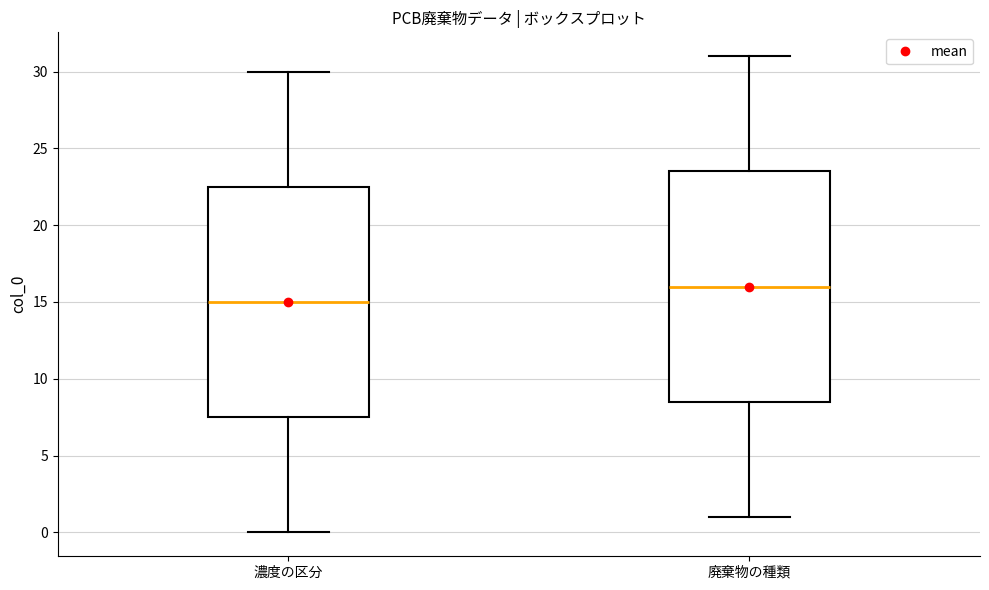

Reading left to right, transcribe this box plot: for each box, give where its median line is, the range the box spans, and where its two whiskers end, as read against the y-axis. The values are not printed on the chart, so give them approximately, as read against the axis.

濃度の区分: median 15.0, box 7.5 to 22.5, whiskers 0.0 to 30.0
廃棄物の種類: median 16.0, box 8.5 to 23.5, whiskers 1.0 to 31.0